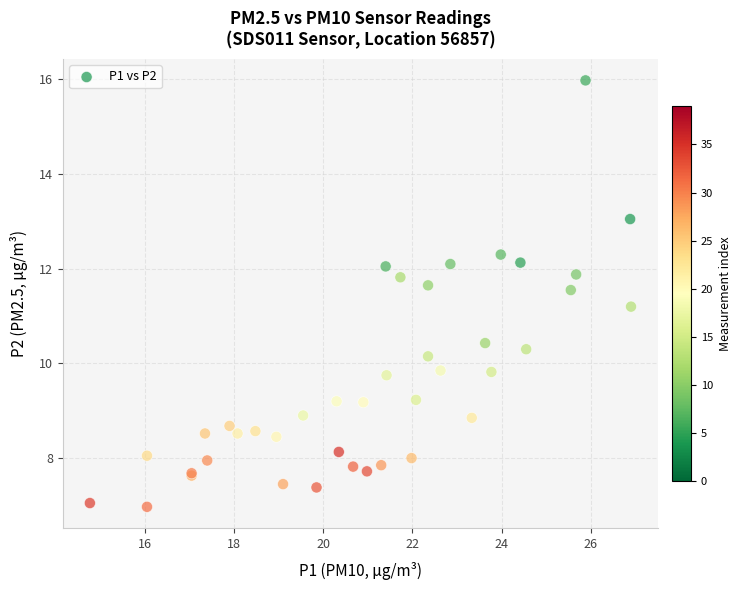

What Y value in the scatter plot is closest to 11?

11.2